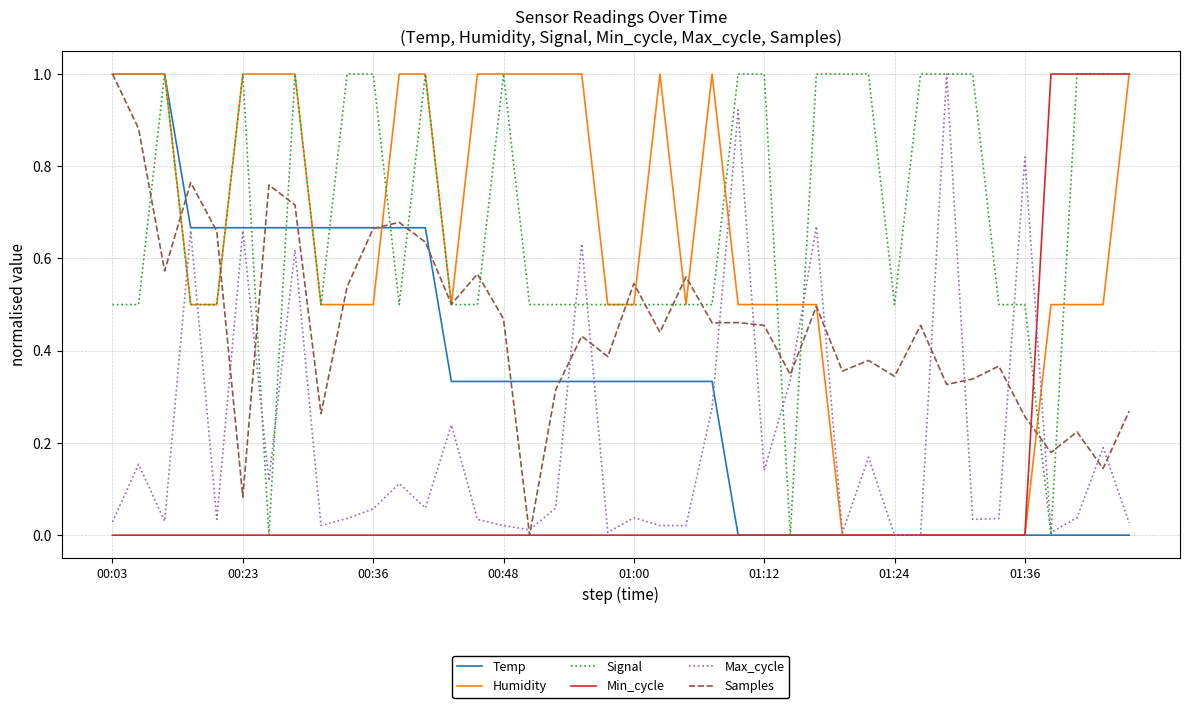

Which series has the largest total across all categories?

Signal